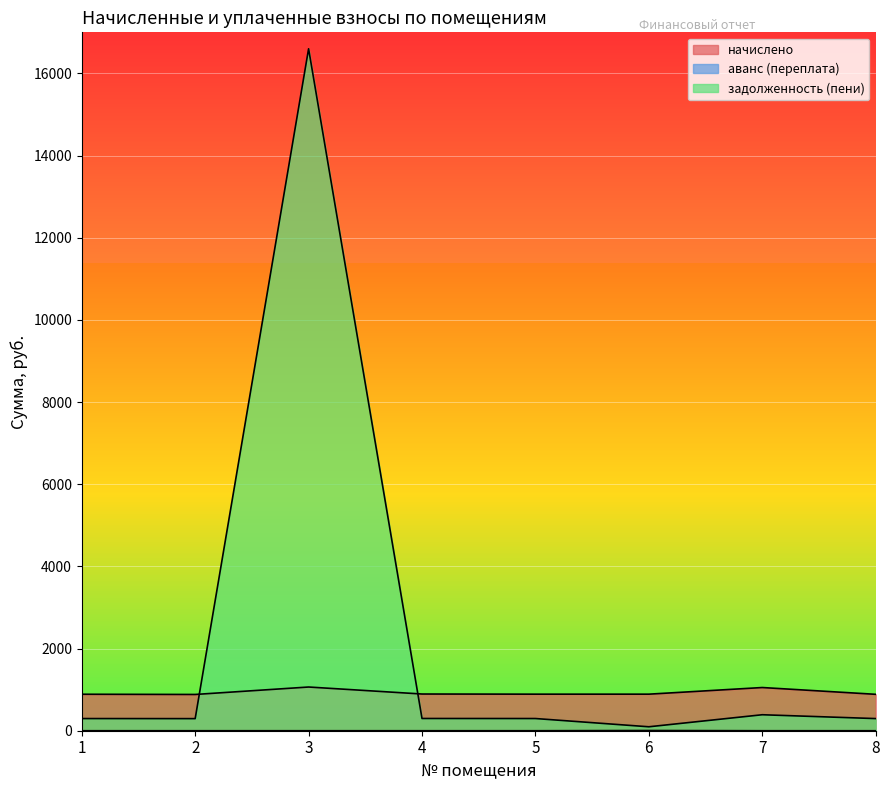

What is the value of the задолженность (пени) point at the 4th from the left?

297.8